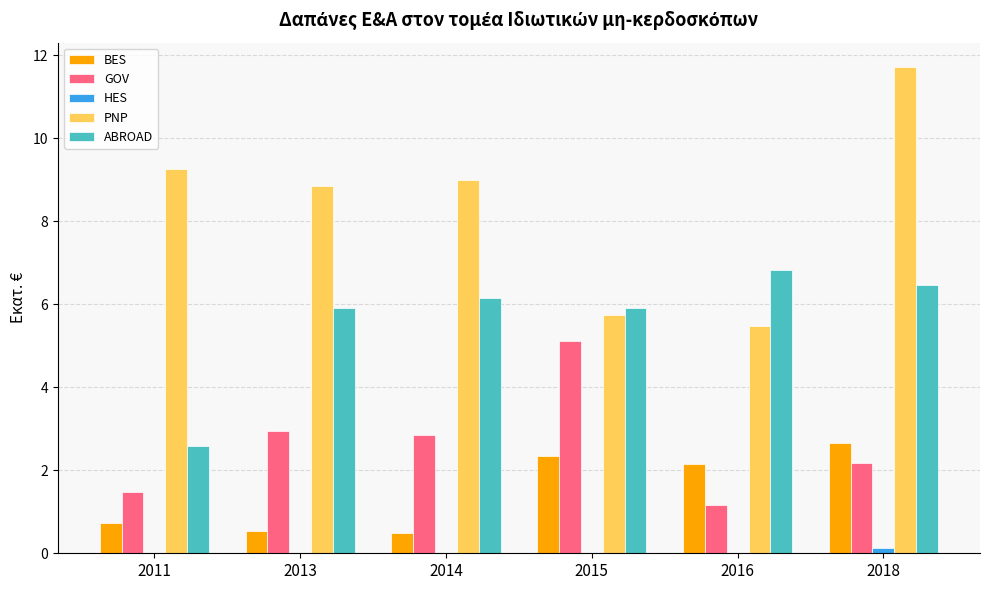

Count the number of data series in this chart.

5